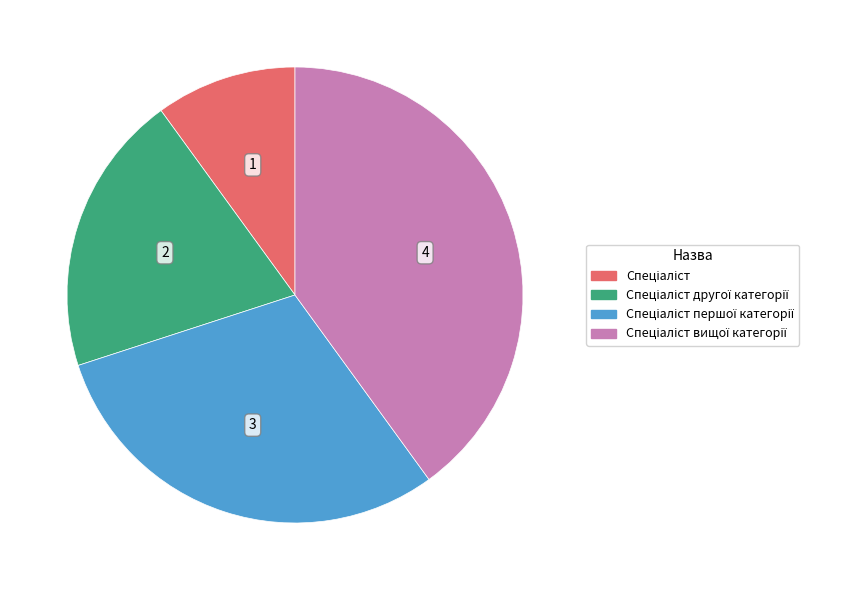

Is there any slice that represents more than half of the pie?

No